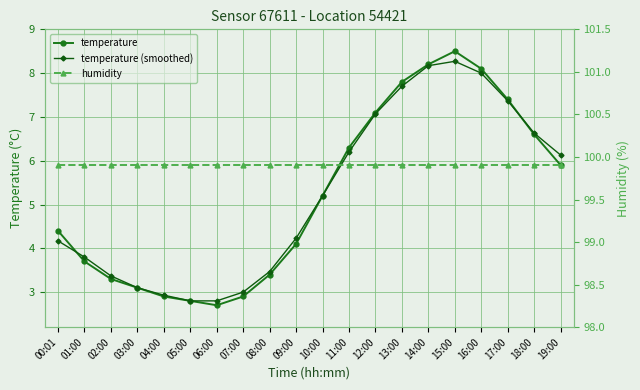

True or false: temperature (smoothed) and humidity cross at least once.

False